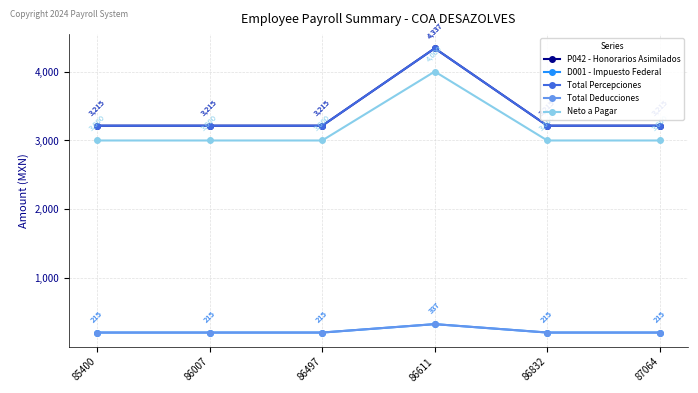

Is this an area chart (filled region under the line)?

No